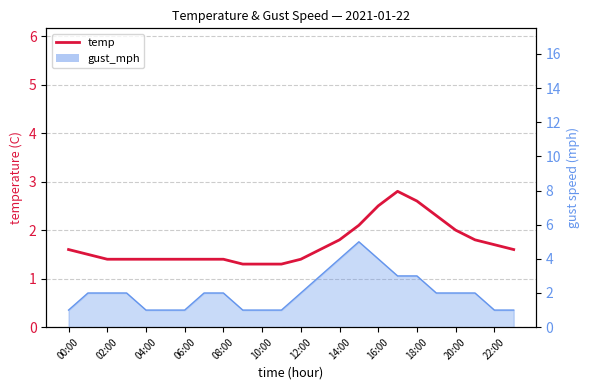

Does the chart display data point markers on the line(s)?

No